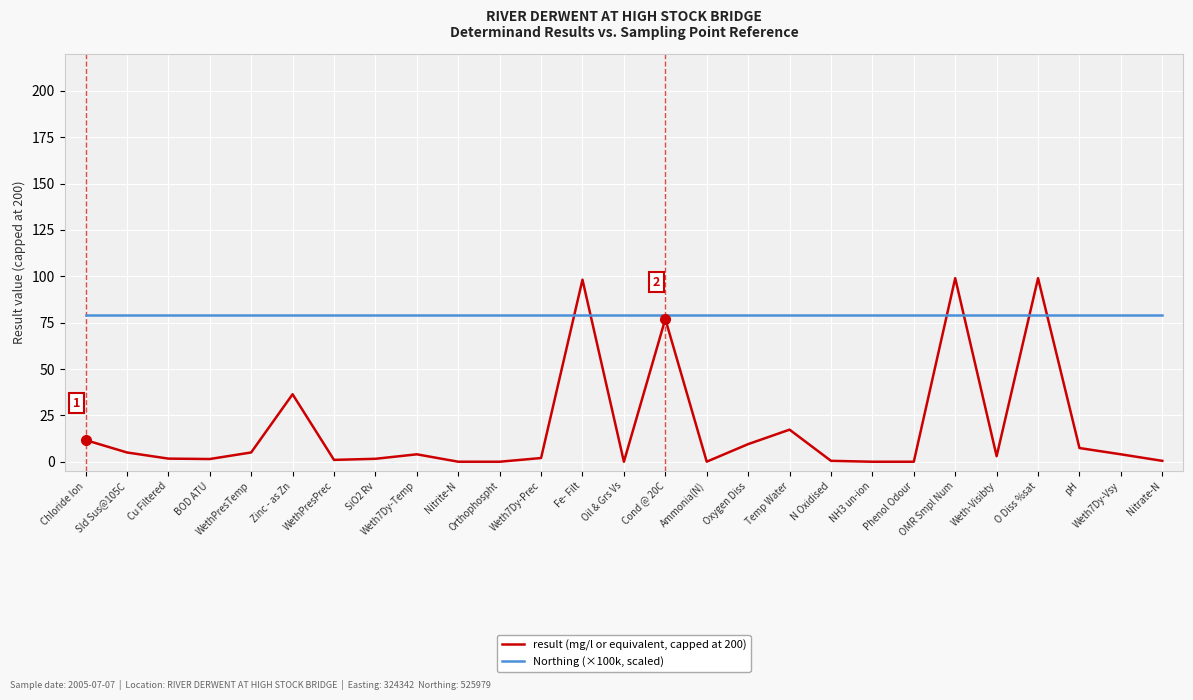

Between which two adjacent categories do result (mg/l or equivalent, capped at 200) and Northing (×100k, scaled) first intersect?

Weth7Dy-Prec and Fe- Filt